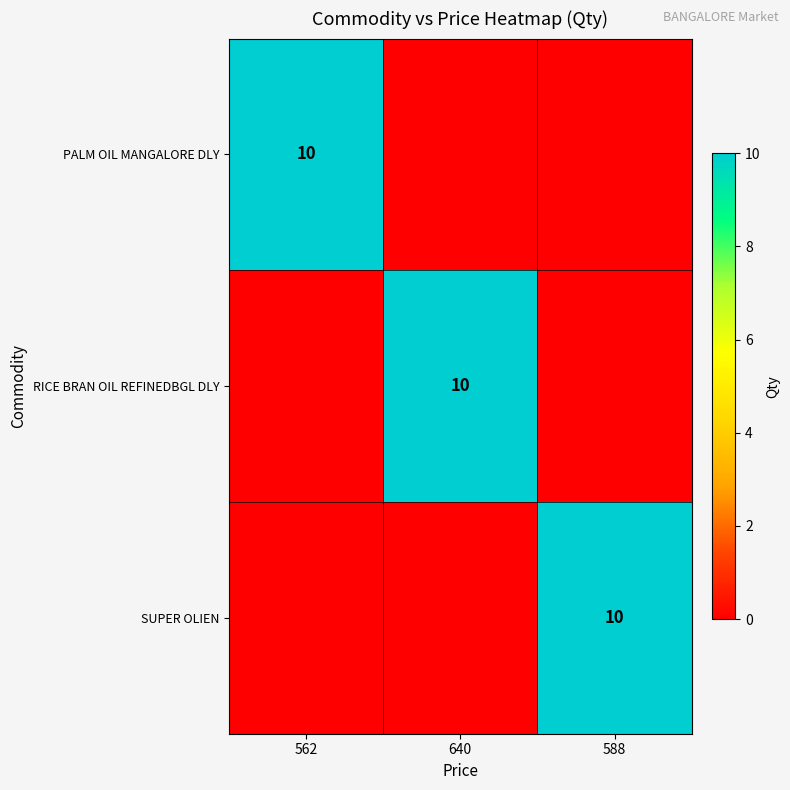

Which label corresponds to the smallest value in the chart?

640